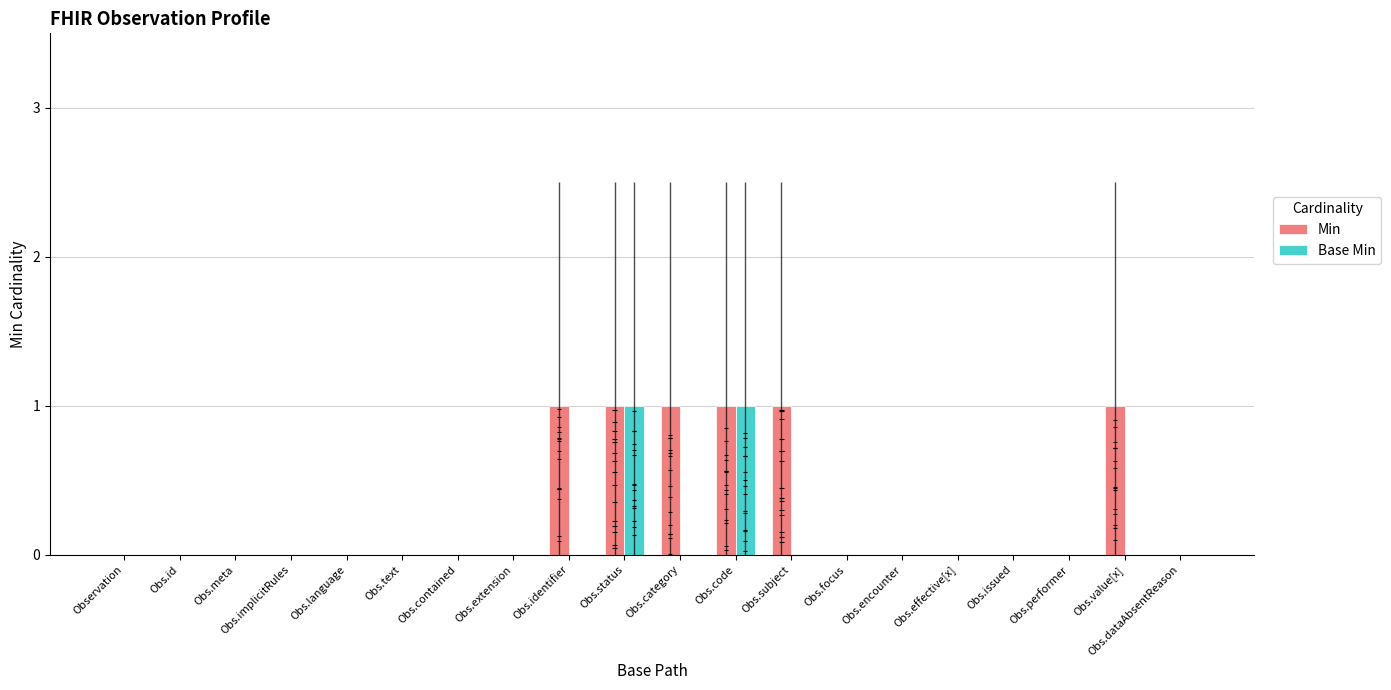

Reading left to right, what are all the values shown in this chart?

Min: 0	0	0	0	0	0	0	0	1	1	1	1	1	0	0	0	0	0	1	0
Base Min: 0	0	0	0	0	0	0	0	0	1	0	1	0	0	0	0	0	0	0	0